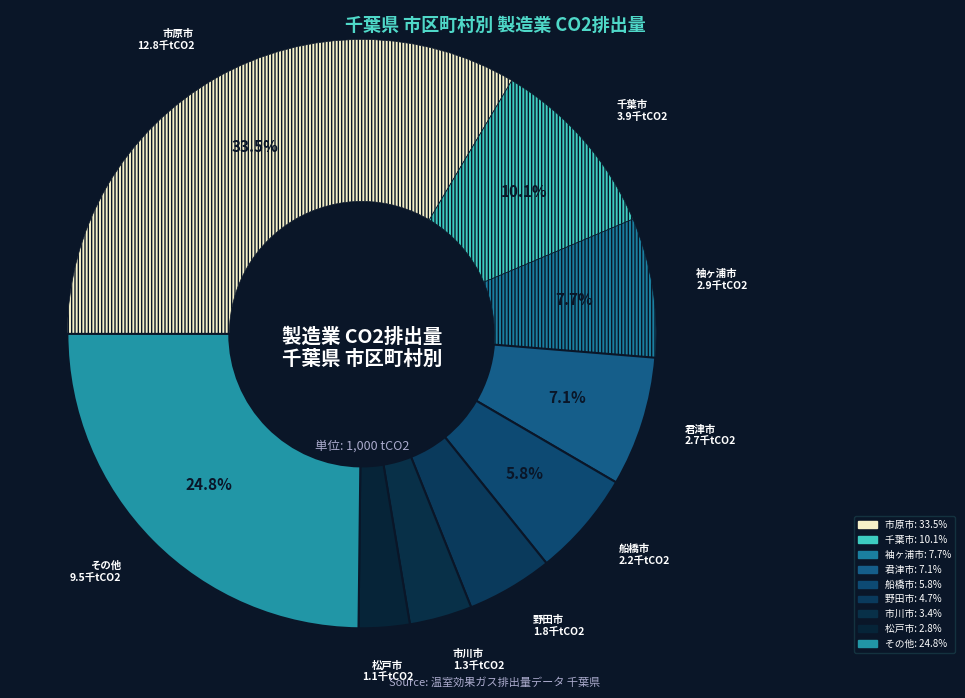

How many slices are in this pie chart?

9